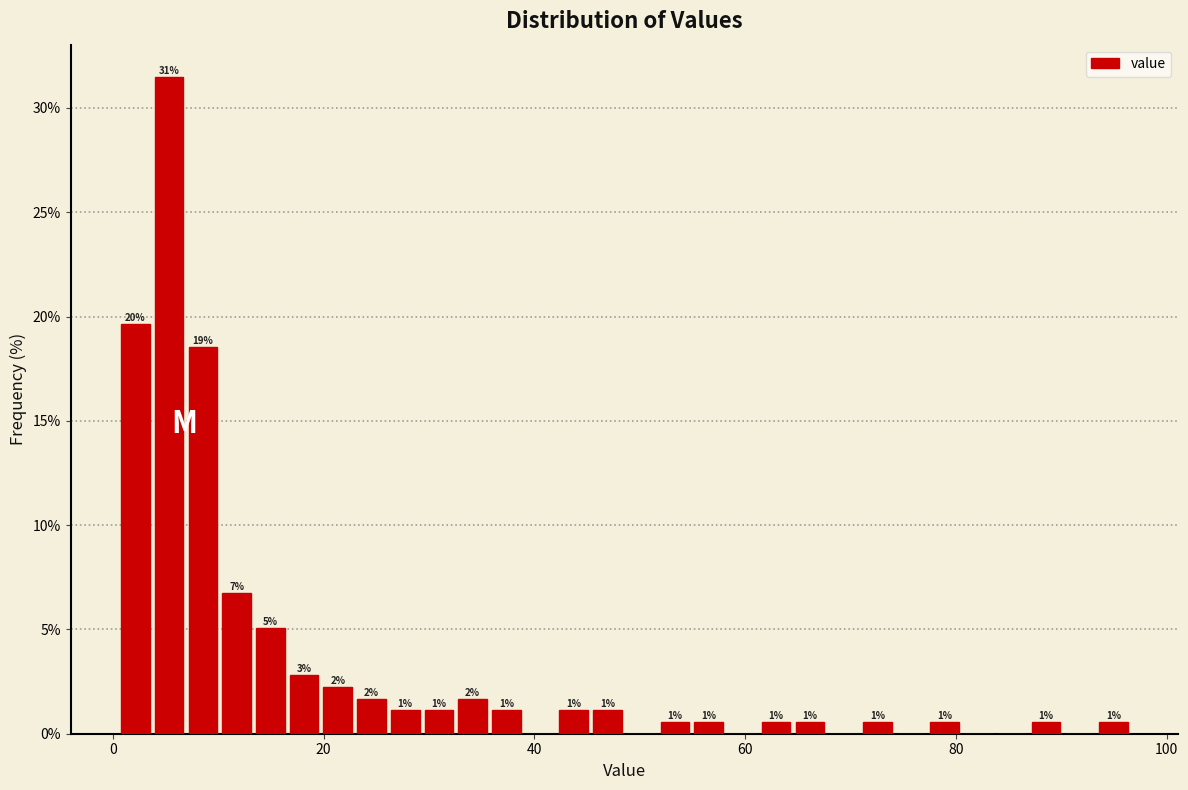

Read against the x-axis, roughly where is the centre of the tallest bar?

6